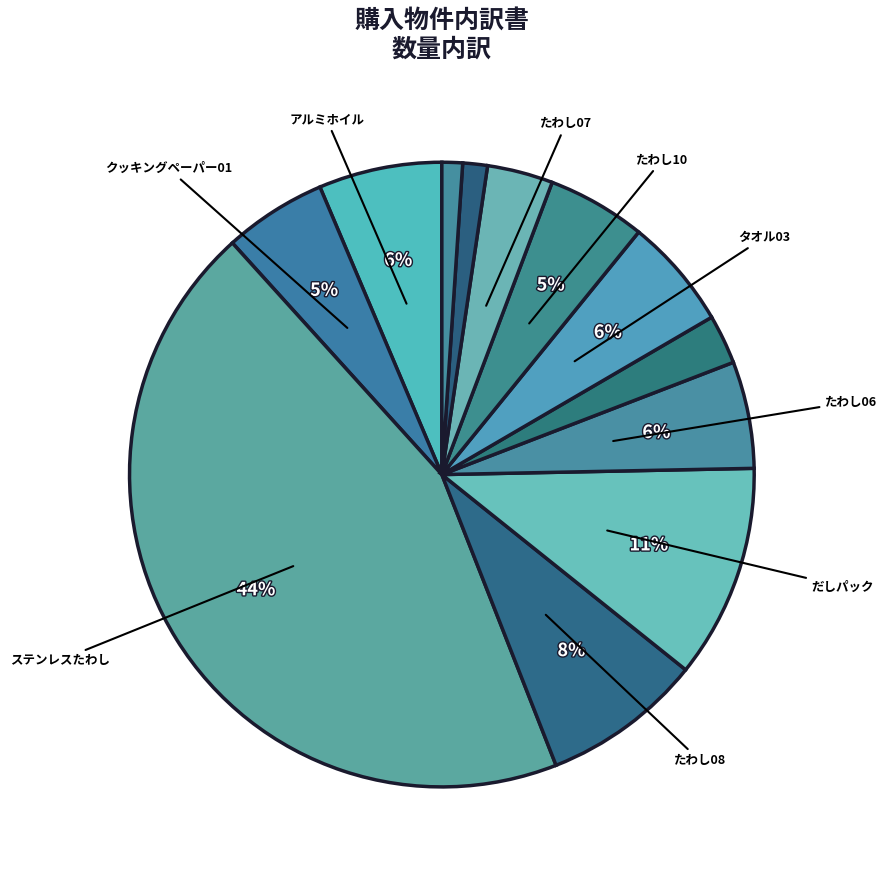

Count the number of slices in the pie.

12